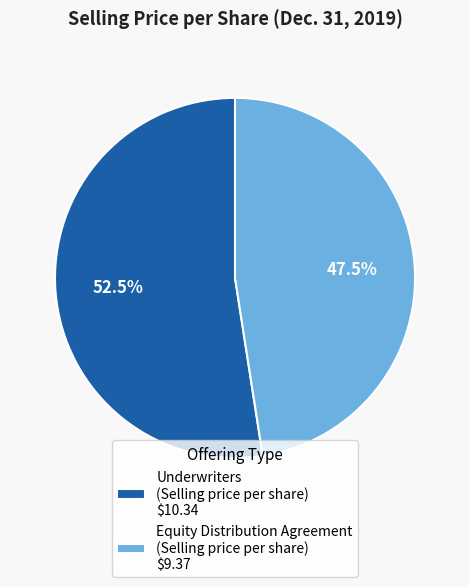

Is Underwriters (Selling price per share) $10.34 the majority of the pie?

Yes